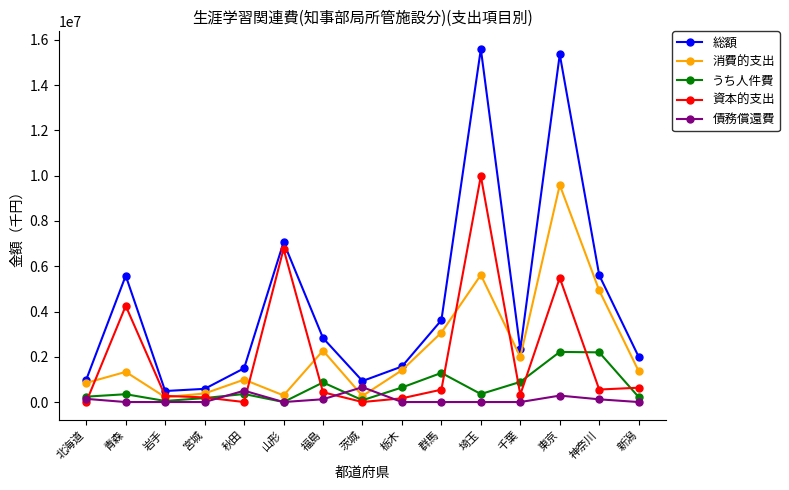

How many values in the 総額 series are below 2322605?

7